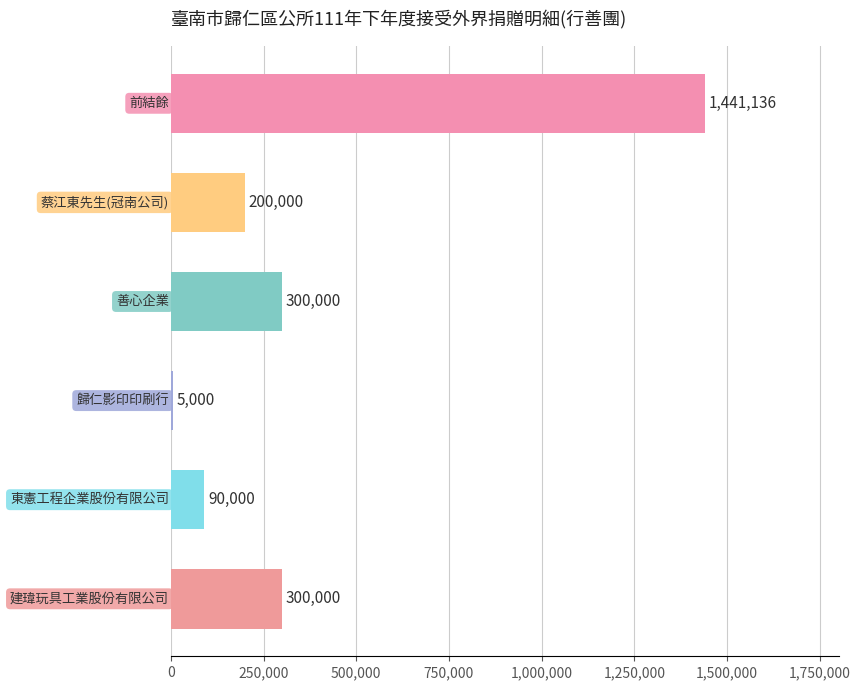

What is the average value?

389356